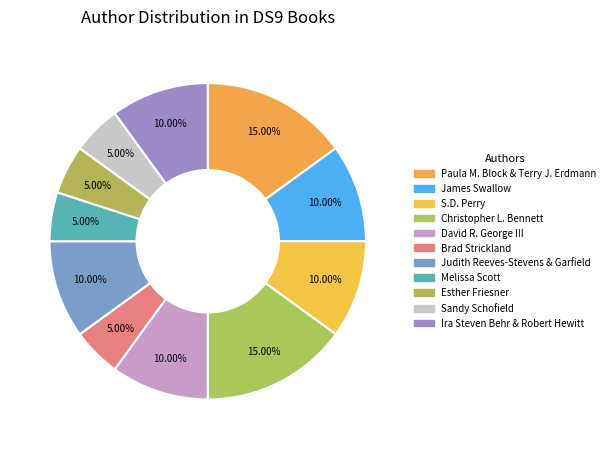

What percentage is the Esther Friesner slice, to the nearest percent?

5%